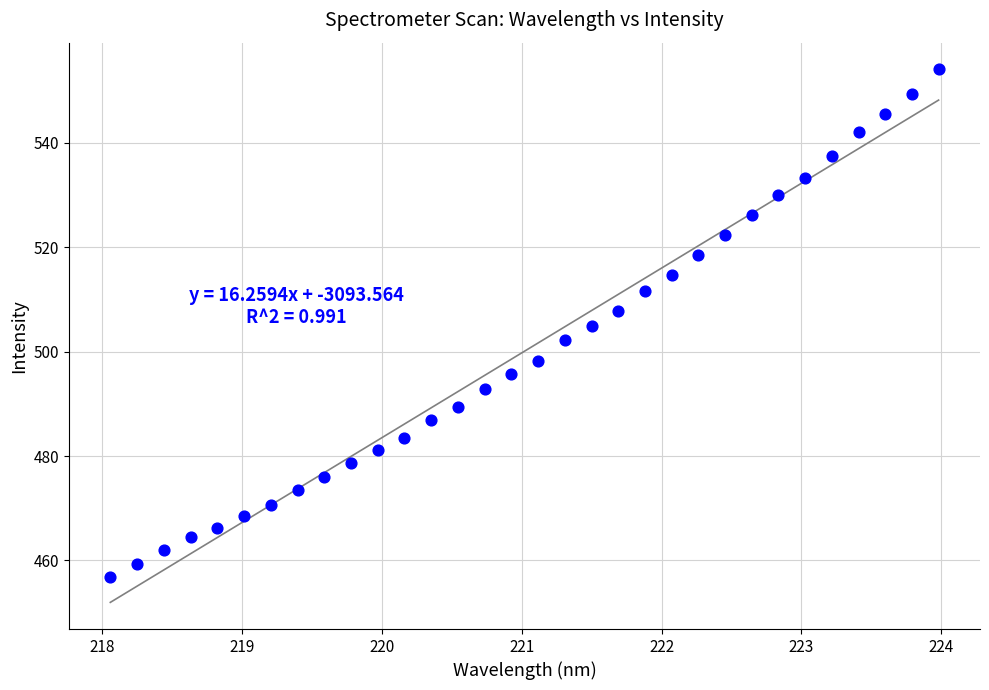

What is the range of X values (max minus min)?

5.9